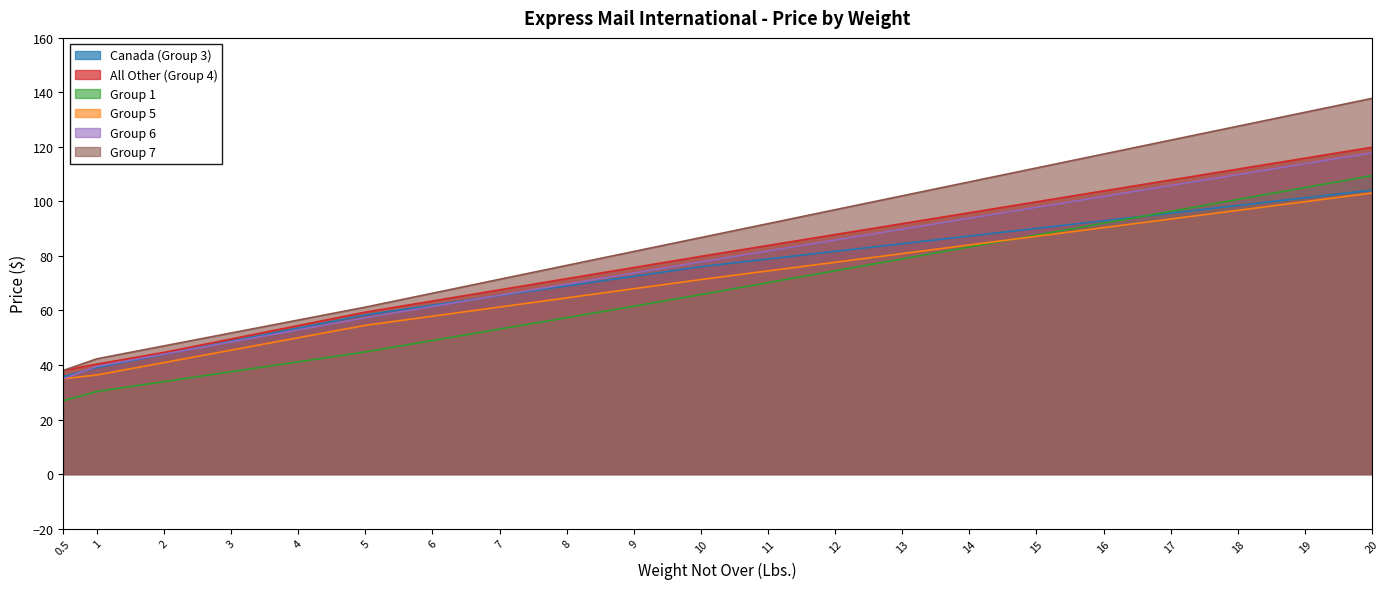

What value does the Canada (Group 3) series have at 11?

78.9